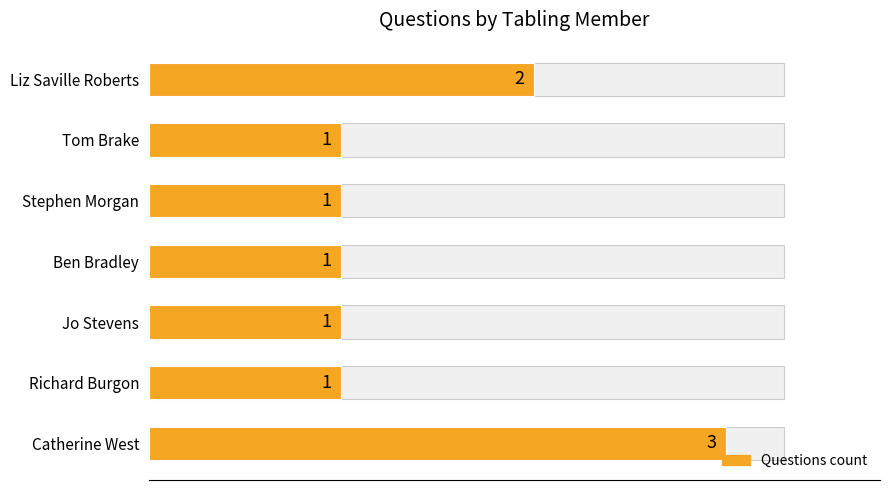

What is the value of the 4th bar from the left?

1